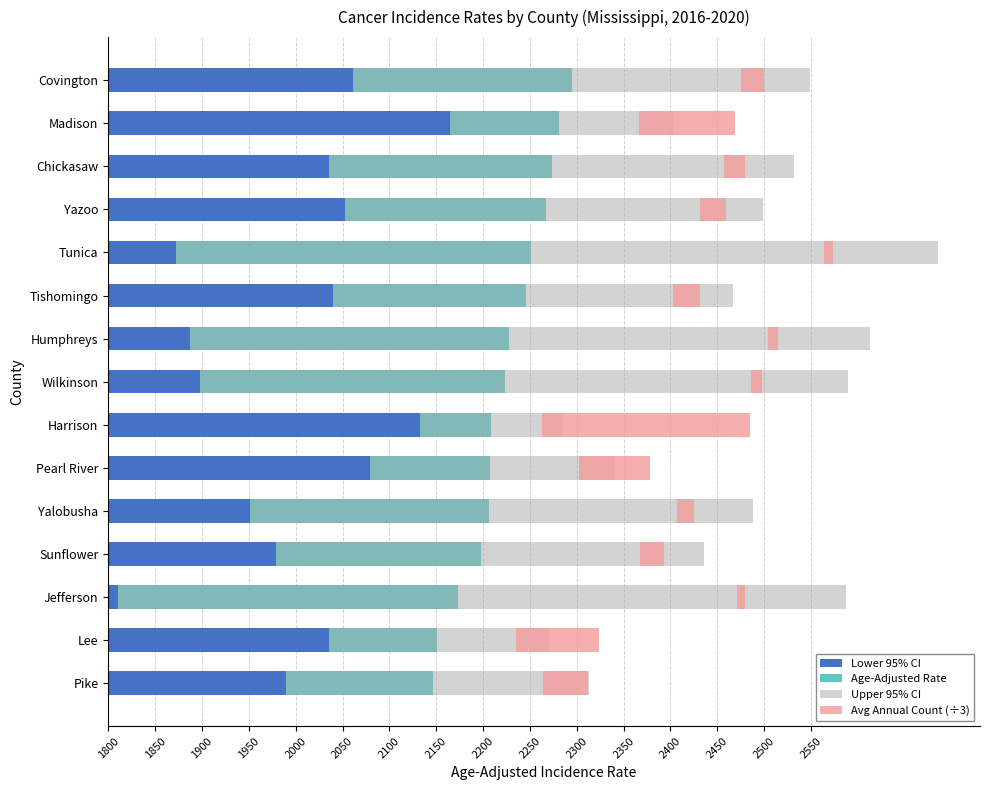

Which series has the largest total across all categories?

Upper 95% CI